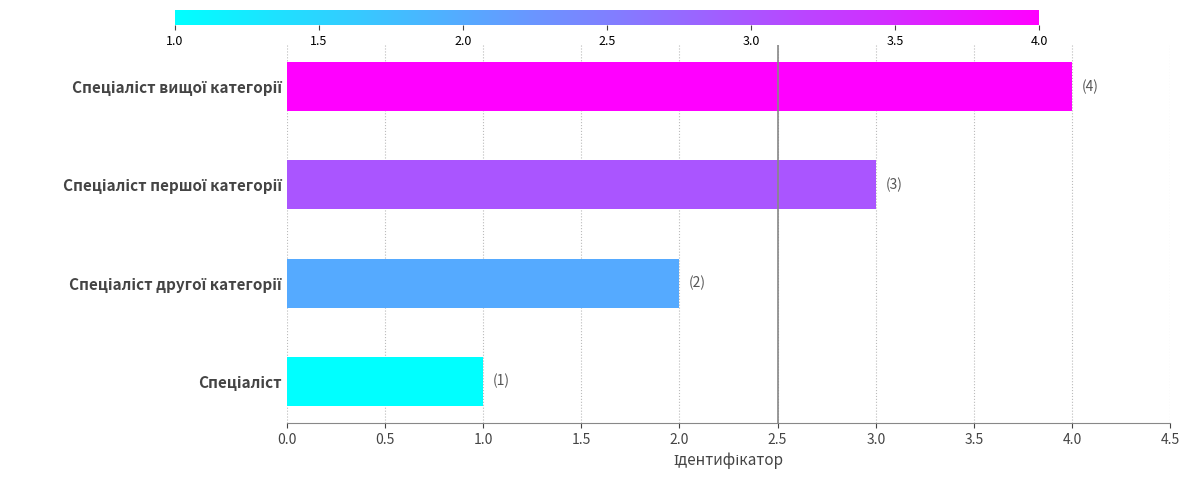

What is the difference between the maximum and second lowest values?

2